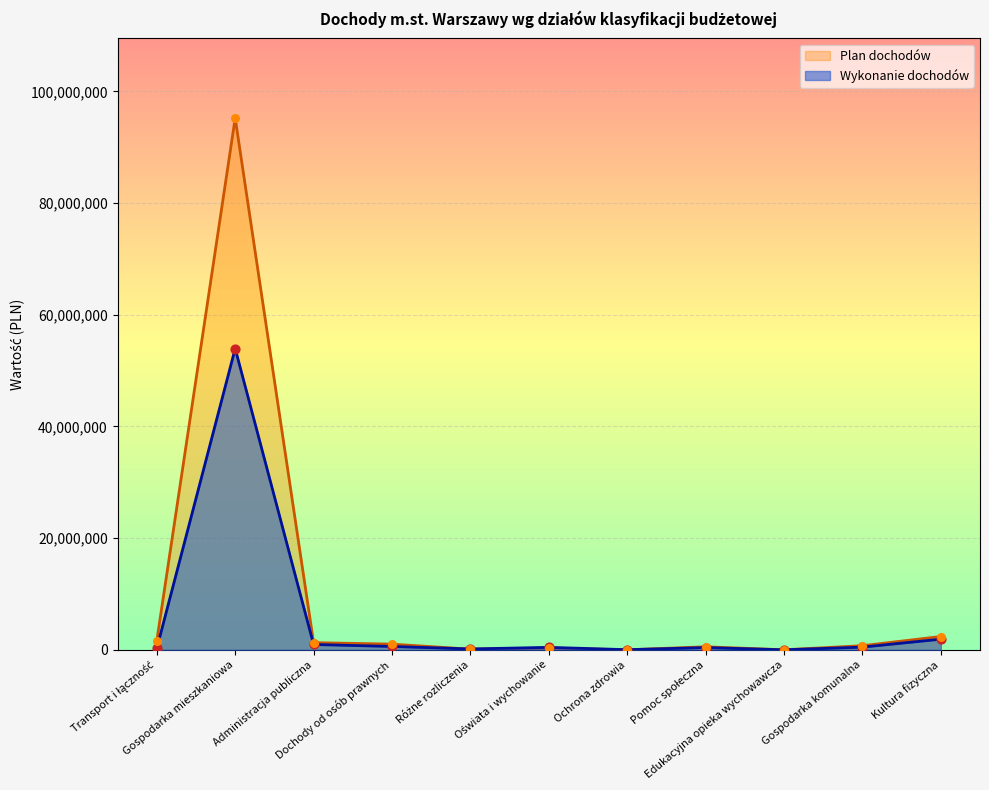

Which has a higher value, Administracja publiczna or Pomoc społeczna?

Administracja publiczna